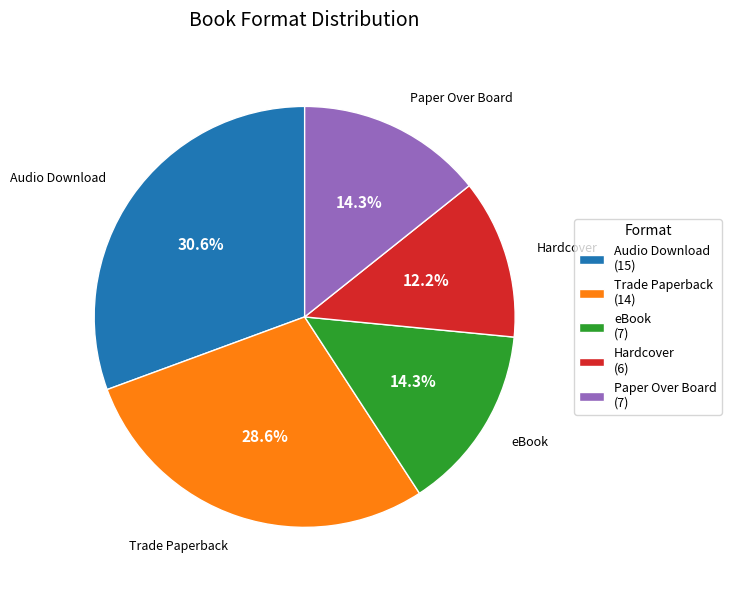

What portion of the pie excludes Trade Paperback?

71.4%